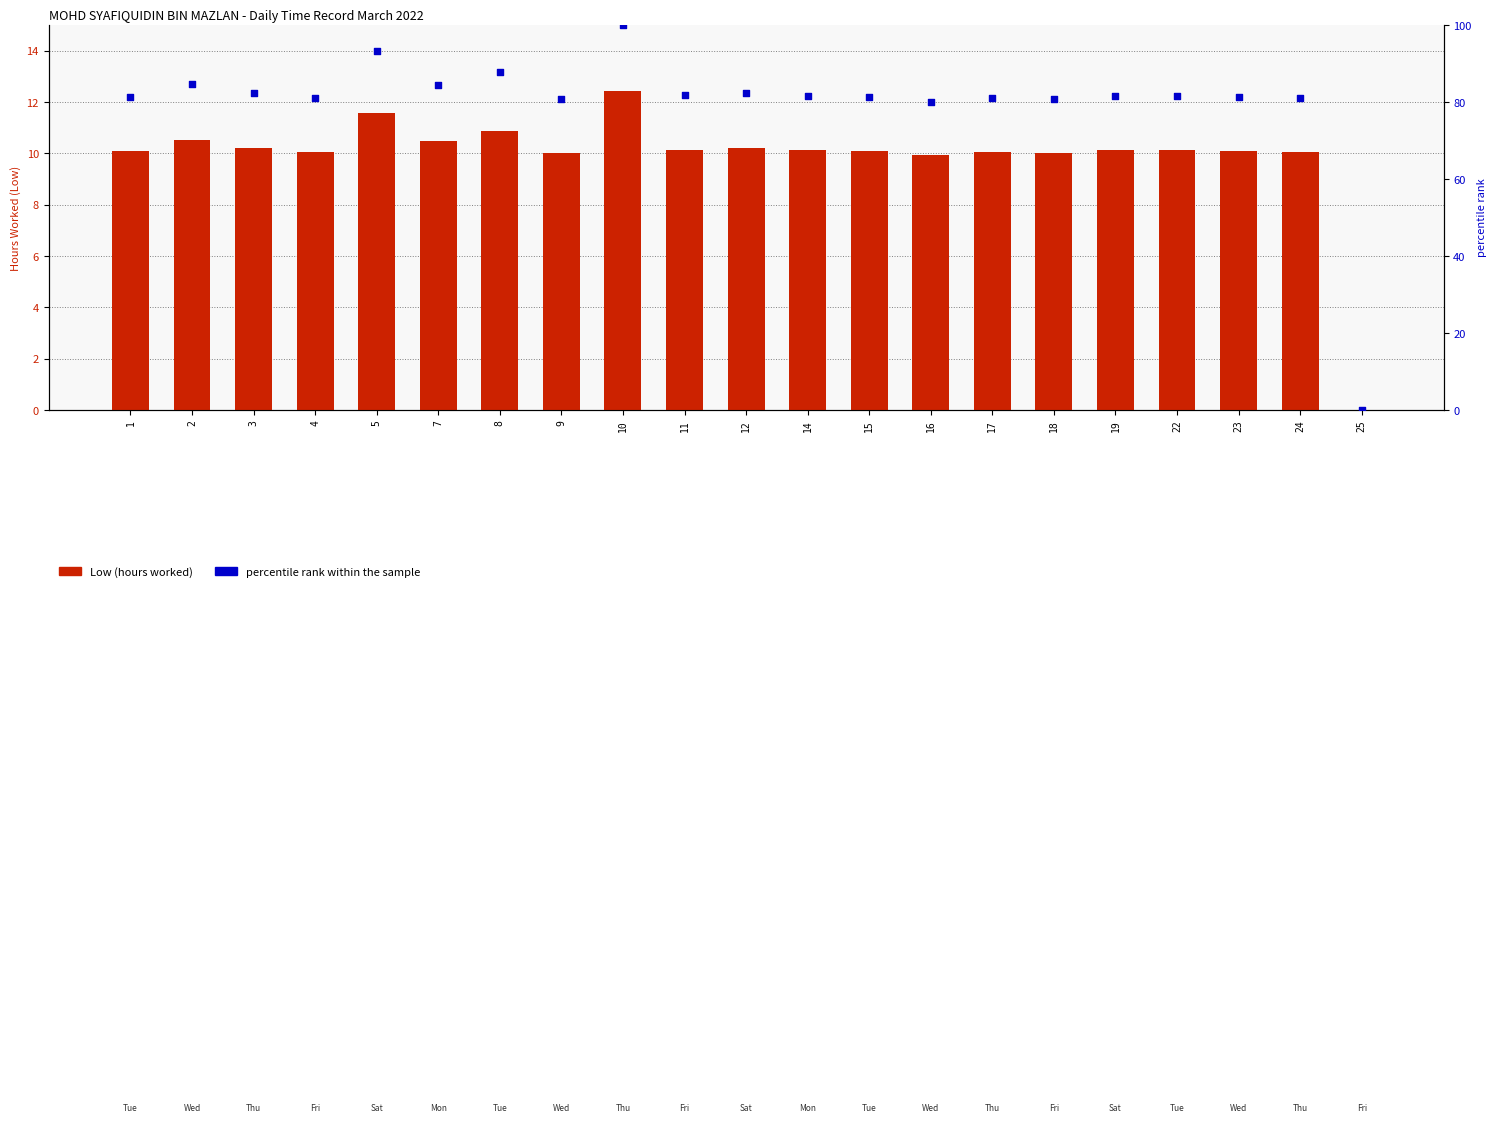

Which series contains the lowest Y value?

Low (hours worked)